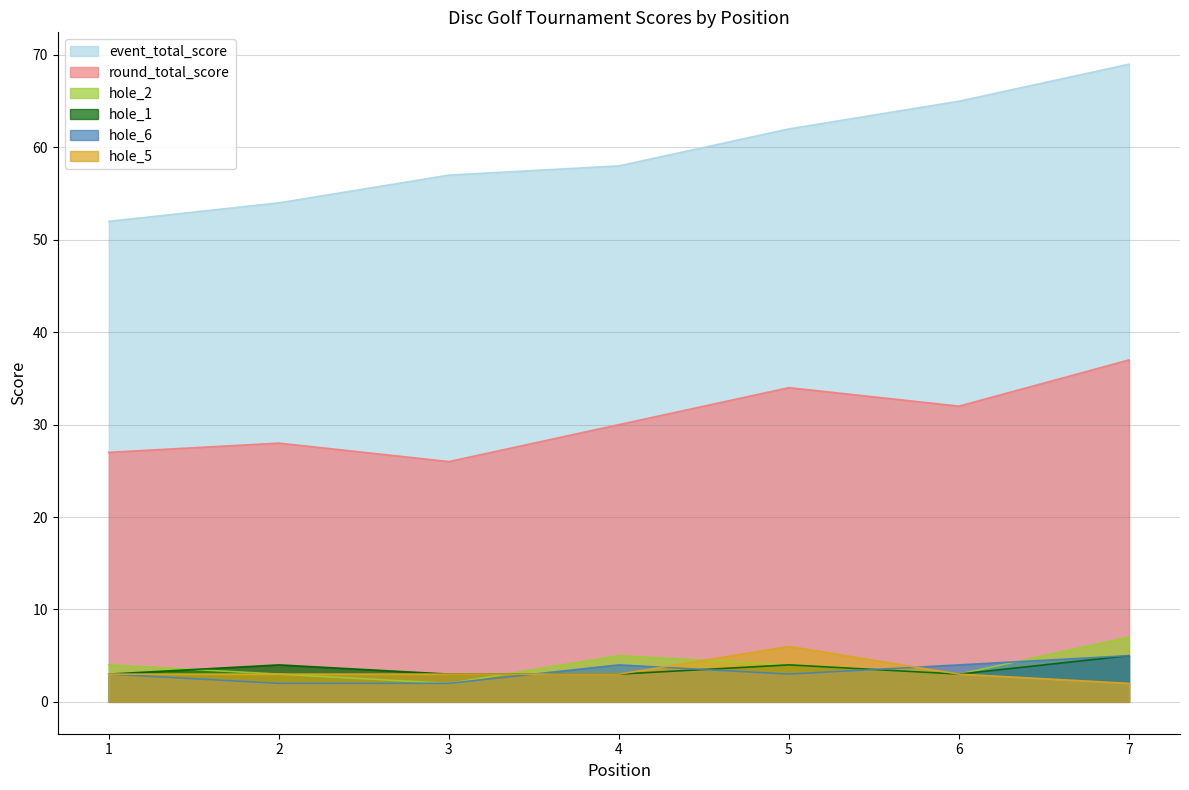

Reading left to right, transcribe all the data shown in this chart.

event_total_score: 1=52	2=54	3=57	4=58	5=62	6=65	7=69
round_total_score: 1=27	2=28	3=26	4=30	5=34	6=32	7=37
hole_2: 1=4	2=3	3=2	4=5	5=4	6=3	7=7
hole_1: 1=3	2=4	3=3	4=3	5=4	6=3	7=5
hole_6: 1=3	2=2	3=2	4=4	5=3	6=4	7=5
hole_5: 1=3	2=3	3=3	4=3	5=6	6=3	7=2